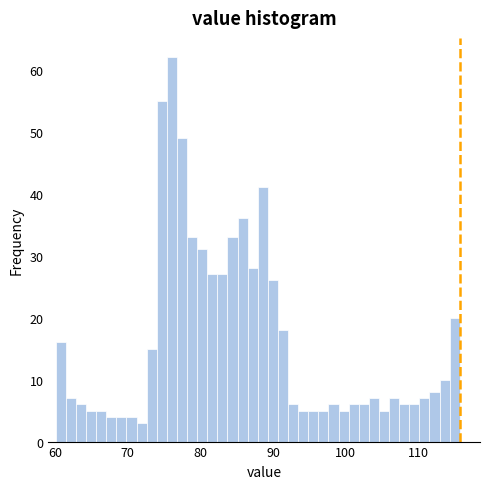

Read against the x-axis, roughly where is the centre of the tallest bar?

76